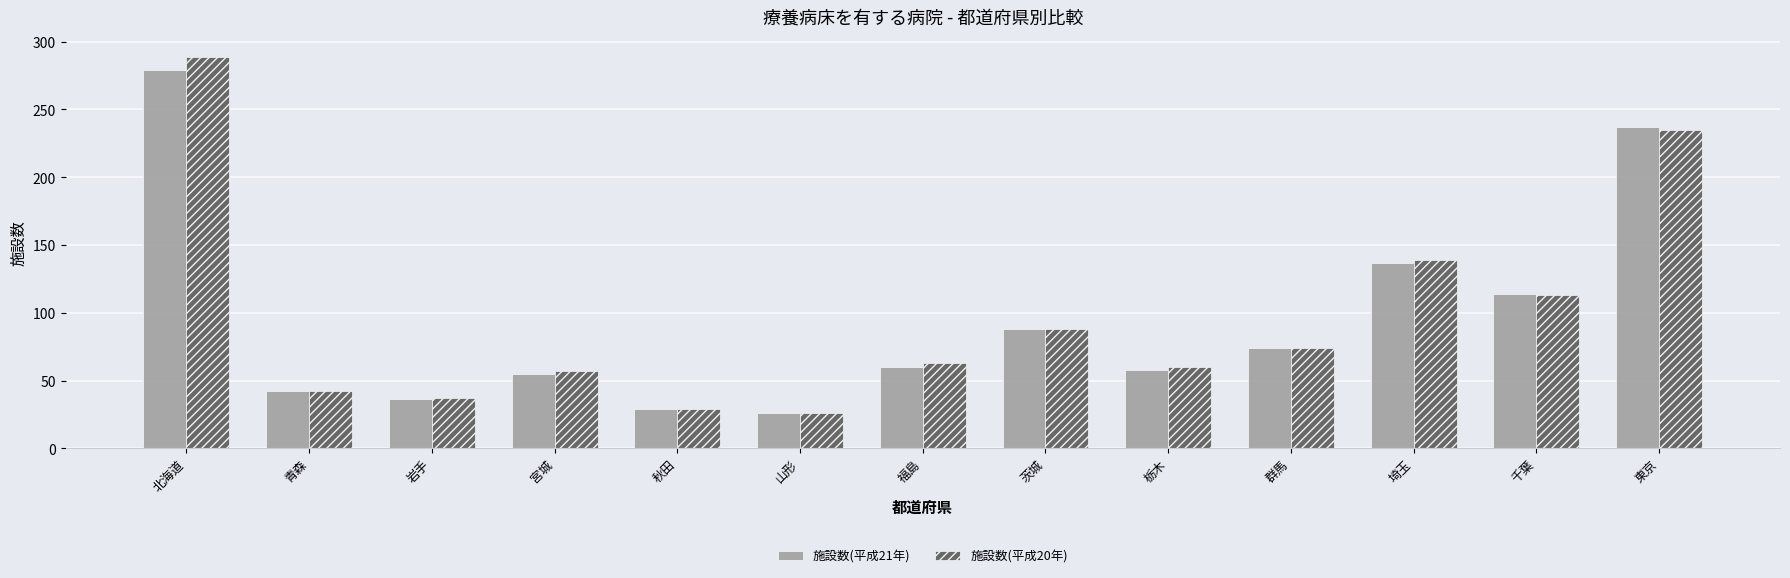

Are the bars horizontal?

No